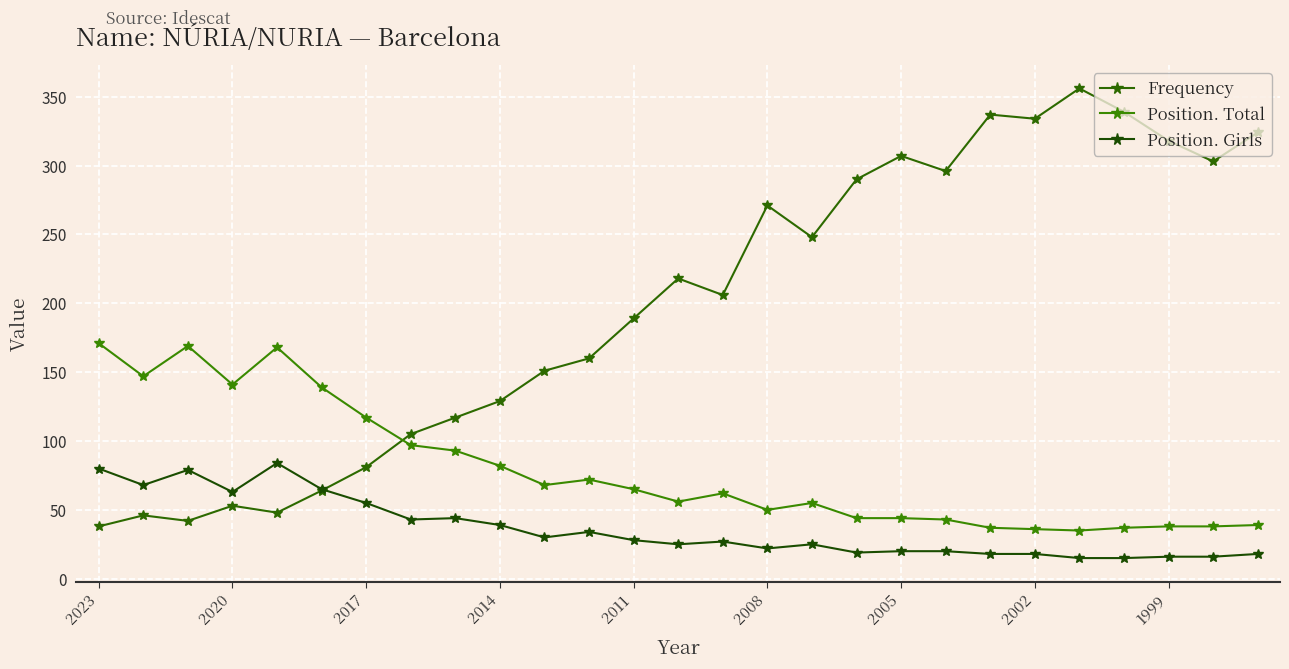

True or false: Position. Total has more than 0 points higher than both neighbors.

True